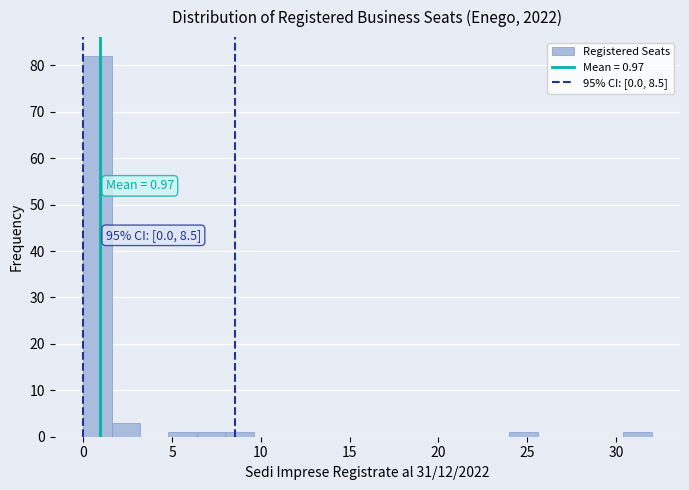

Around what value on the x-axis is the tallest bar? Give the approximate position of its centre, as read against the axis.

1.0